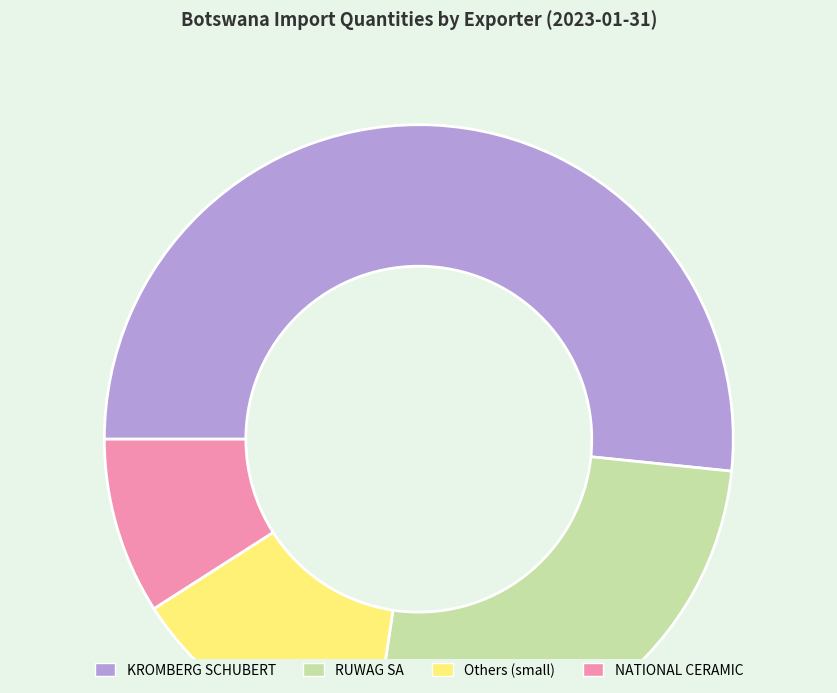

How many segments does this pie chart have?

4